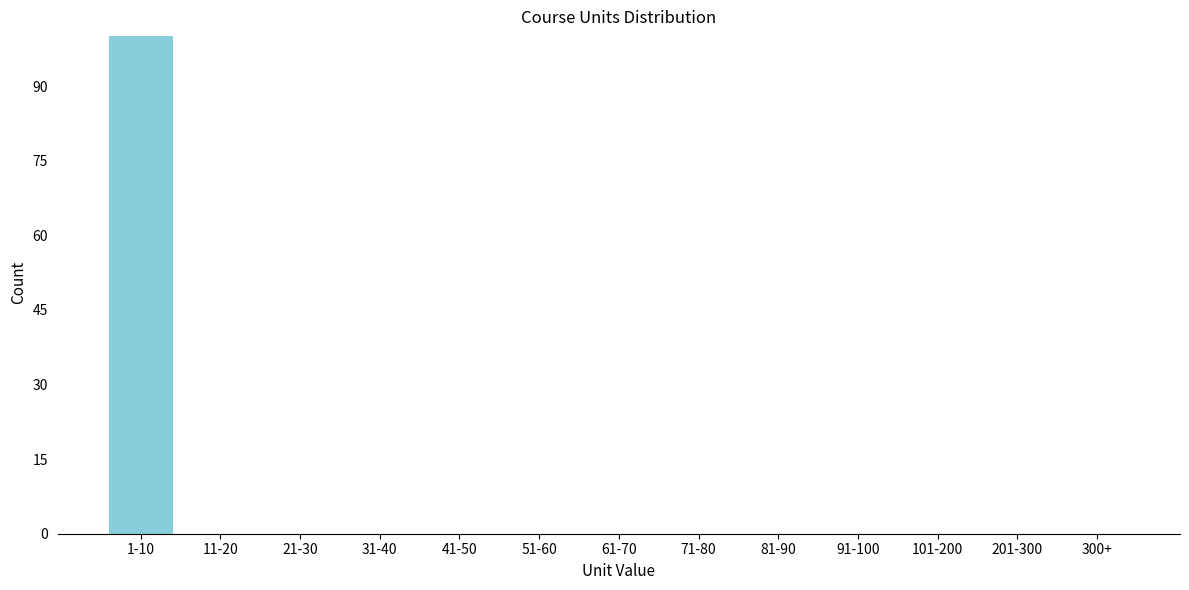

Reading left to right, transcribe all the data shown in this chart.

1-10=100	11-20=0	21-30=0	31-40=0	41-50=0	51-60=0	61-70=0	71-80=0	81-90=0	91-100=0	101-200=0	201-300=0	300+=0